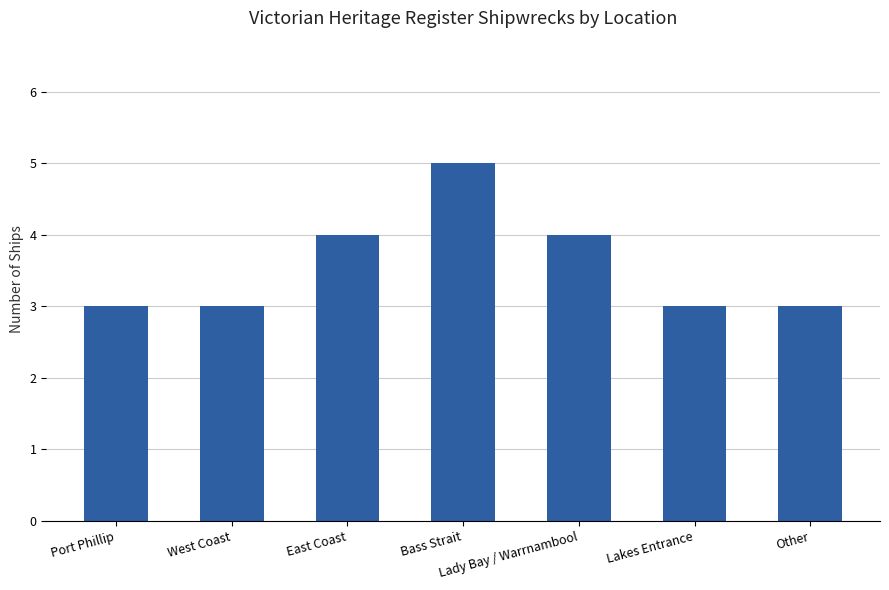

What is the minimum value shown in the chart?

3